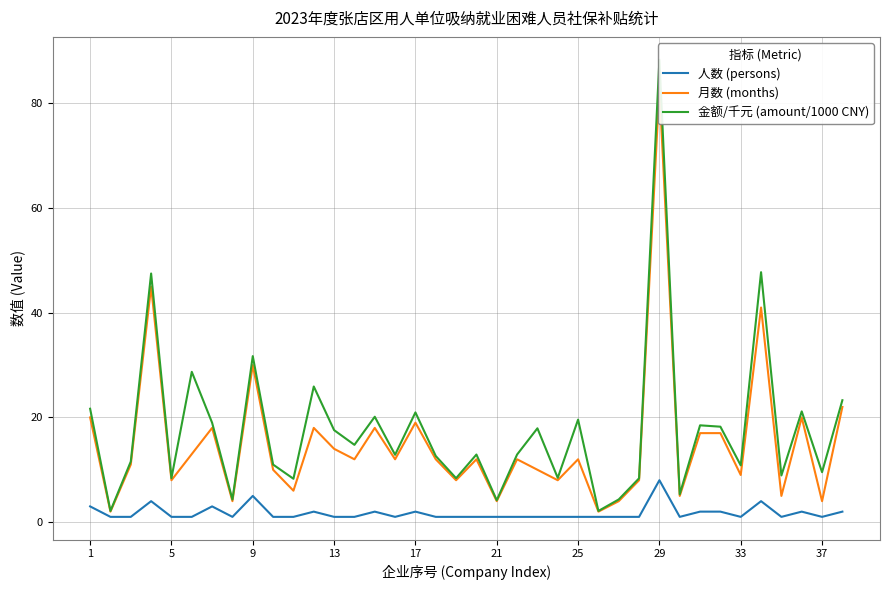

In 人数 (persons), how many points are lower than both neighbors (excluding endpoints)?

6